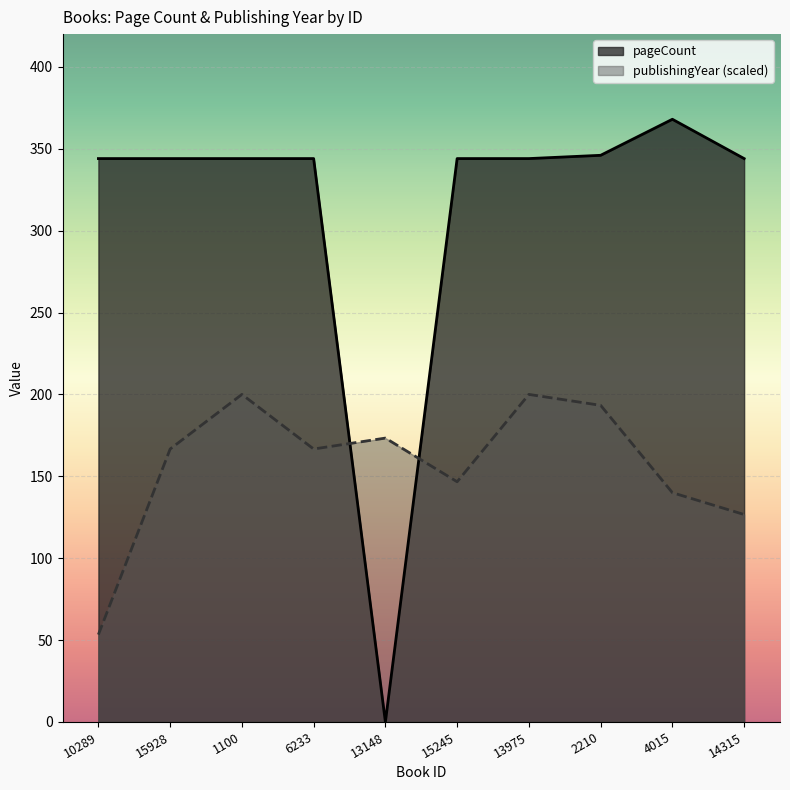

The value of pageCount at 2210 is 543.3. True or false?

False